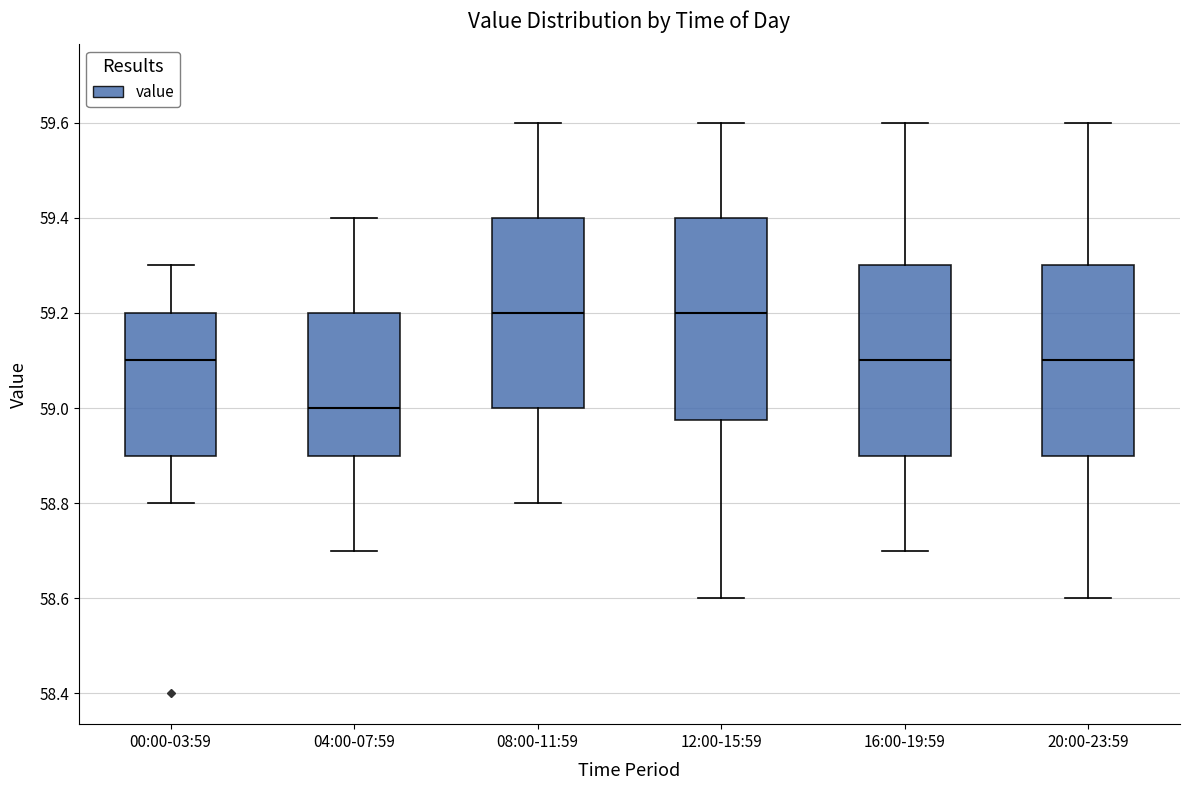

Reading left to right, read every box against the y-axis: the position of its median line, the range the box covers, and the ends of its whiskers. The values are not printed on the chart, so give them approximately, as read against the axis.

00:00-03:59: median 59.10, box 58.90 to 59.20, whiskers 58.80 to 59.30
04:00-07:59: median 59.00, box 58.90 to 59.20, whiskers 58.70 to 59.40
08:00-11:59: median 59.20, box 59.00 to 59.40, whiskers 58.80 to 59.60
12:00-15:59: median 59.20, box 58.98 to 59.40, whiskers 58.60 to 59.60
16:00-19:59: median 59.10, box 58.90 to 59.30, whiskers 58.70 to 59.60
20:00-23:59: median 59.10, box 58.90 to 59.30, whiskers 58.60 to 59.60